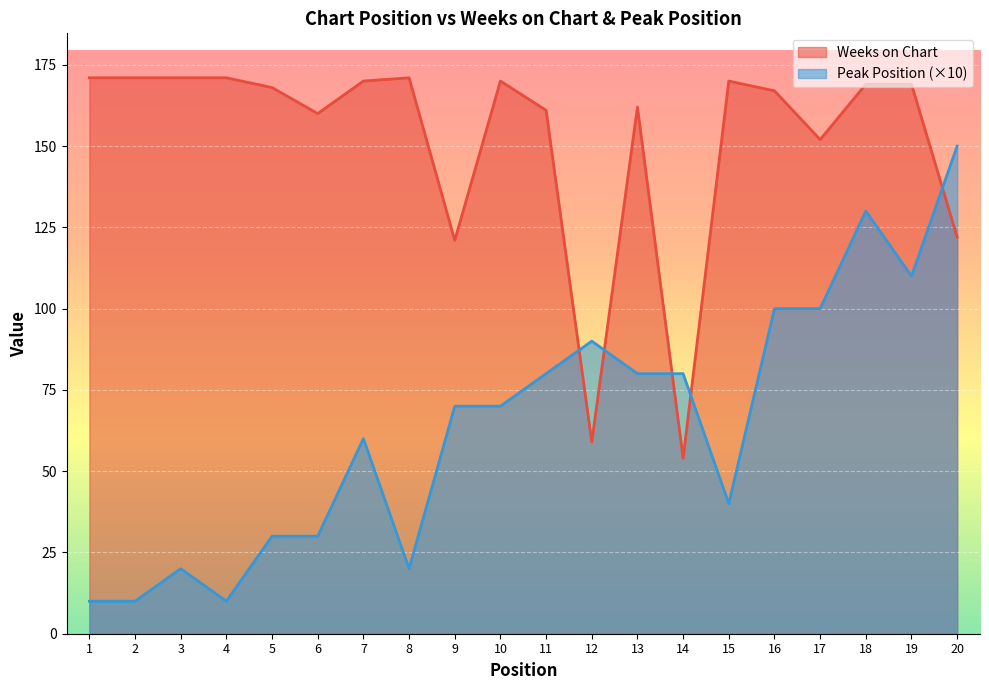

At which label does Peak Position reach its minimum?

1